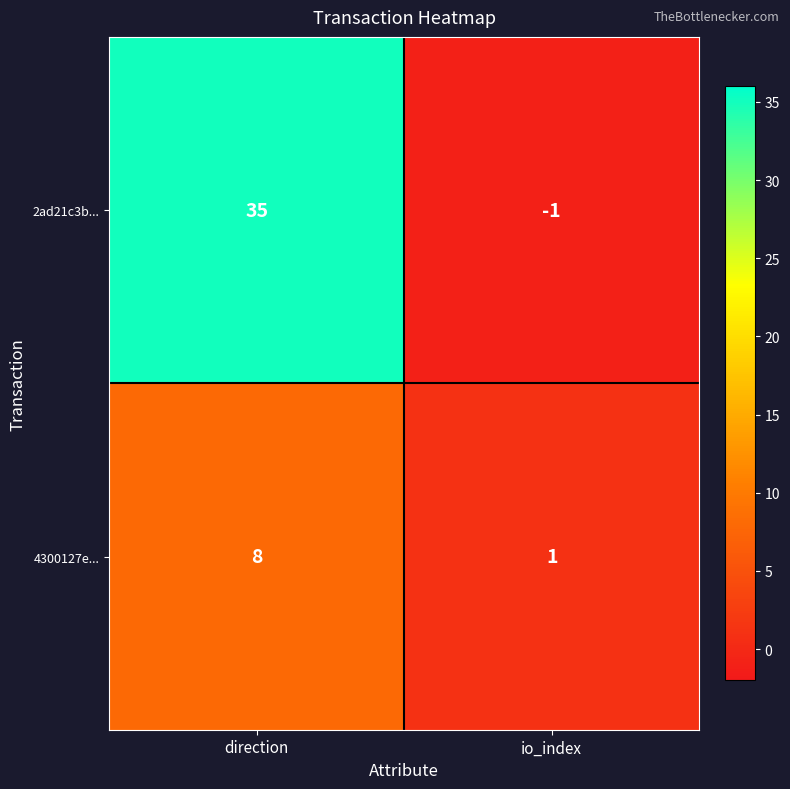

What is the difference between the maximum and minimum values in the 2ad21c3b... series?

36